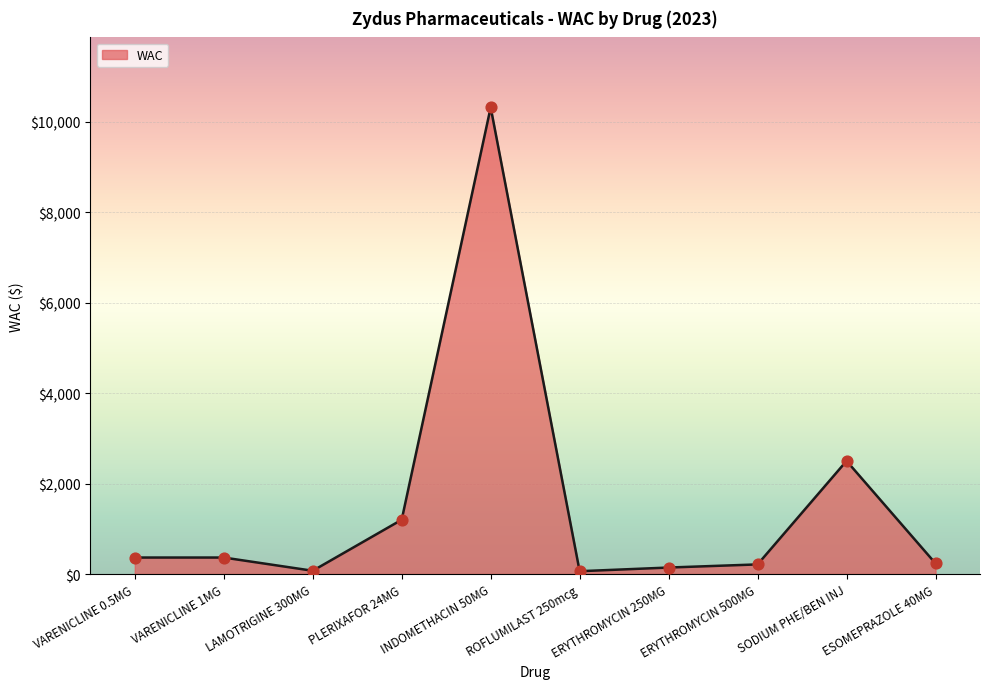

Between ESOMEPRAZOLE 40MG and LAMOTRIGINE 300MG, which is larger?

ESOMEPRAZOLE 40MG